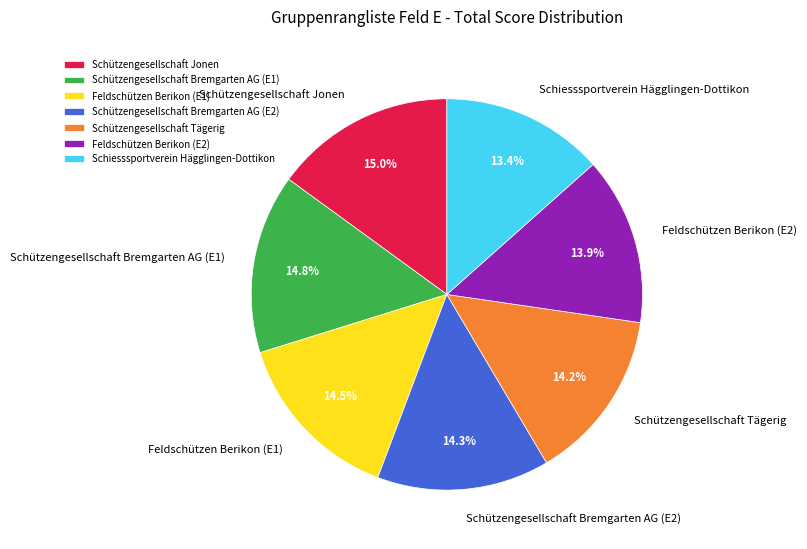

Which has a higher value, Schützengesellschaft Bremgarten AG (E2) or Schützengesellschaft Jonen?

Schützengesellschaft Jonen